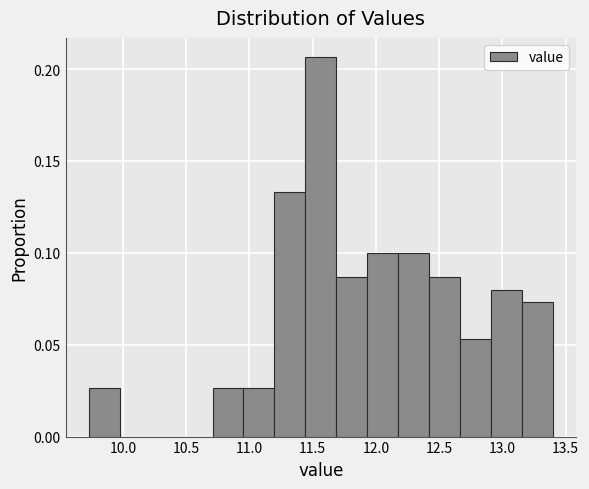

Reading left to right, list every bar in this chart as the range it spans on the x-axis followed by its height. Neither the bar edges nor the heights are printed on the chart, so give them approximately, as read against the axes.

9.75 to 9.95: 0.025
9.95 to 10.20: 0
10.20 to 10.45: 0
10.45 to 10.70: 0
10.70 to 10.95: 0.025
10.95 to 11.20: 0.025
11.20 to 11.45: 0.135
11.45 to 11.70: 0.205
11.70 to 11.95: 0.085
11.95 to 12.20: 0.100
12.20 to 12.40: 0.100
12.40 to 12.65: 0.085
12.65 to 12.90: 0.055
12.90 to 13.15: 0.080
13.15 to 13.40: 0.075